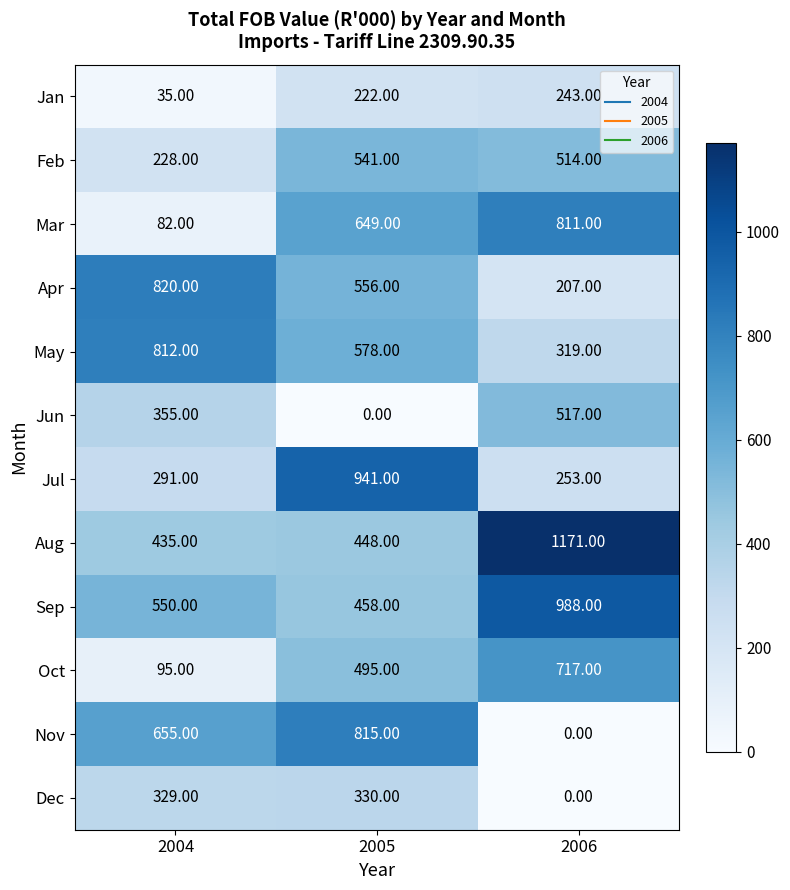

Which series has the largest total across all categories?

Aug